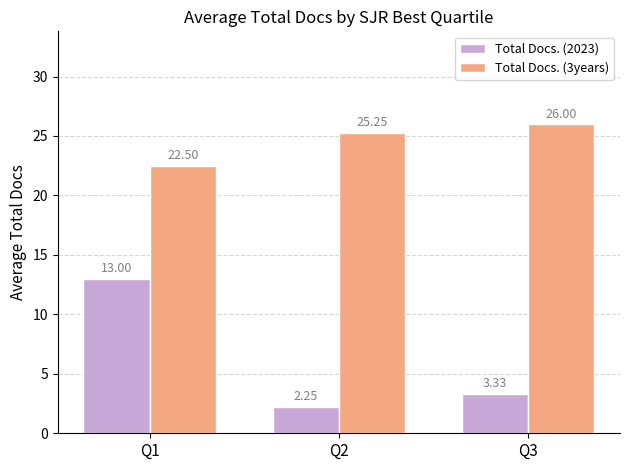

What is the maximum value for Total Docs. (2023)?

13.0